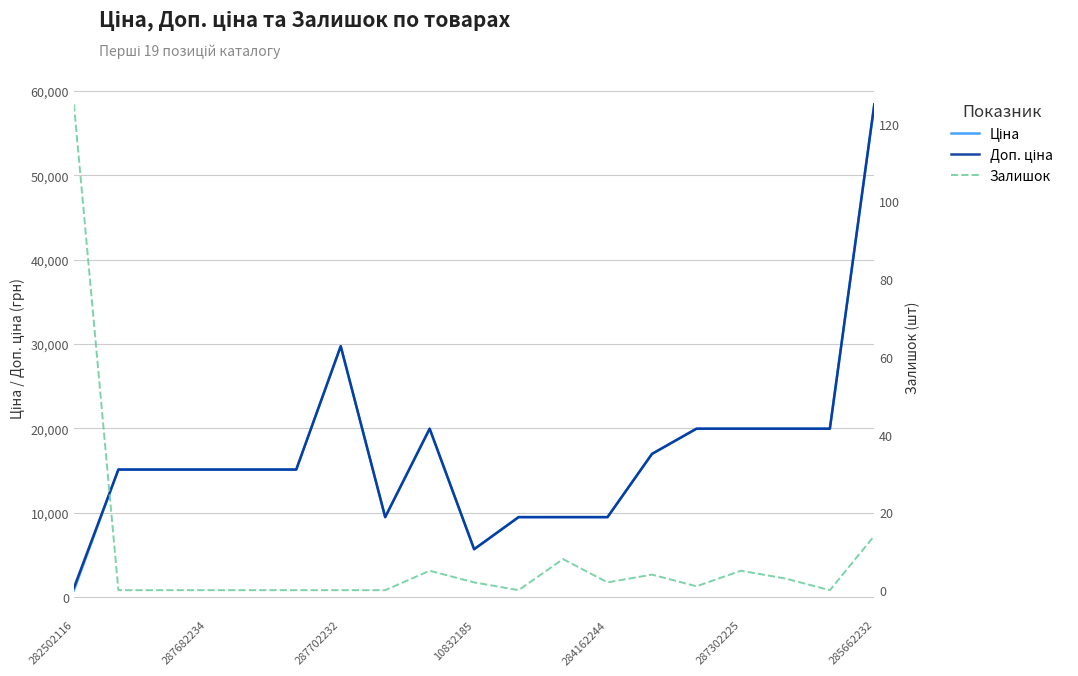

What is the total value across all series at 284162244?

18962.1